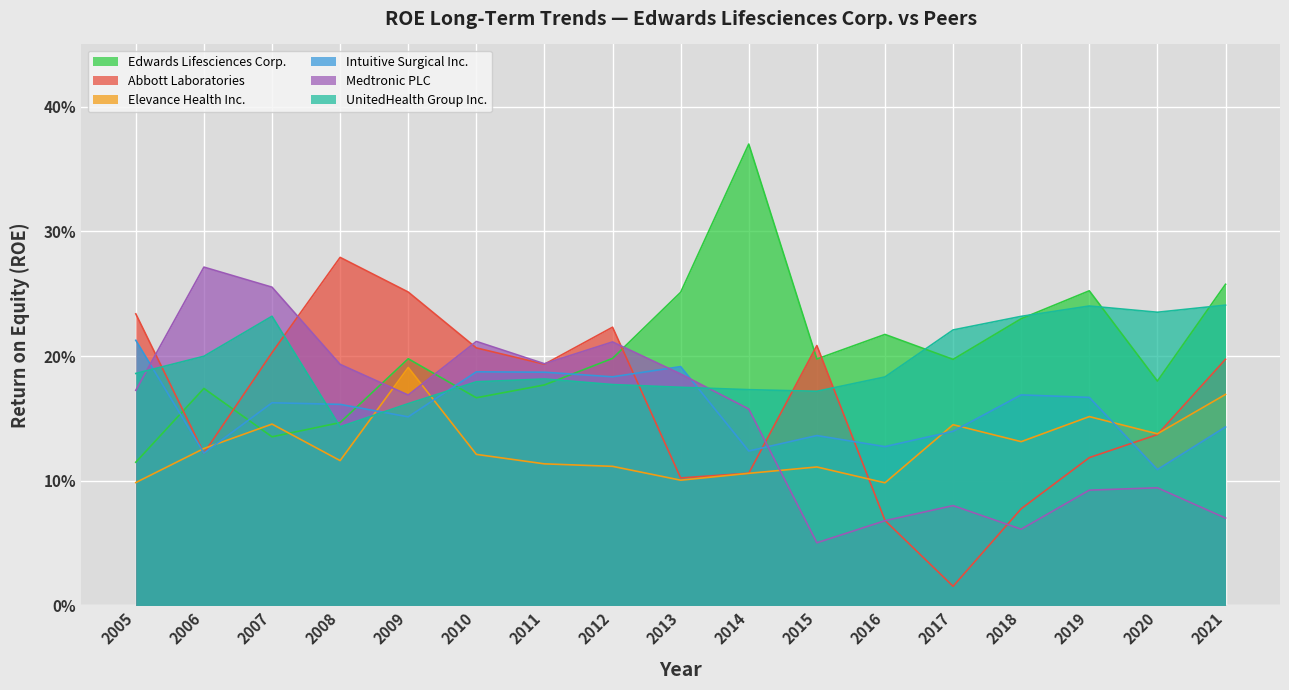

What is the value of the Elevance Health Inc. point at the 17th from the left?

0.2